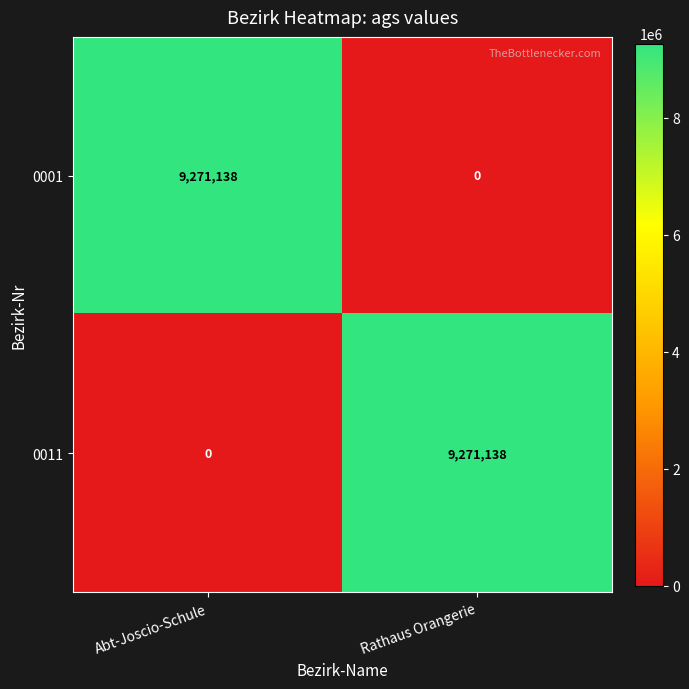

What is the difference between the maximum and minimum values in the 0011 series?

9271138